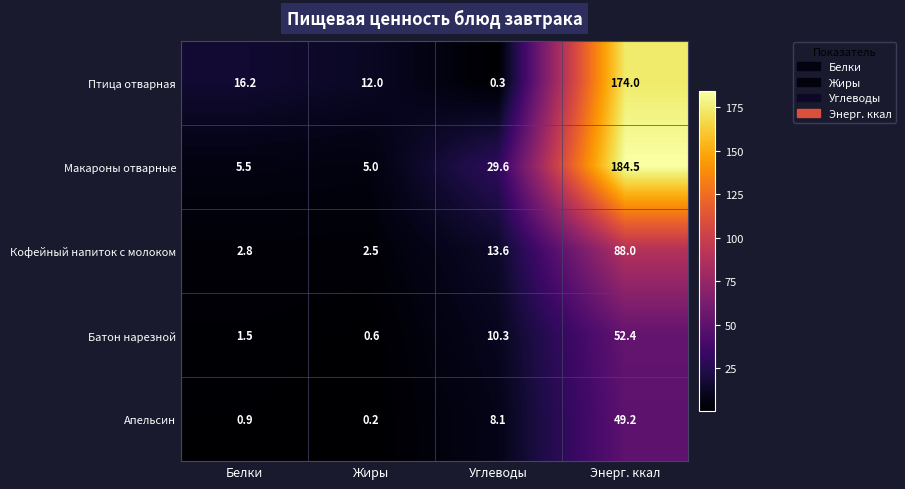

List the series in order of their peak value, lowest first.

Апельсин, Батон нарезной, Кофейный напиток с молоком, Птица отварная, Макароны отварные